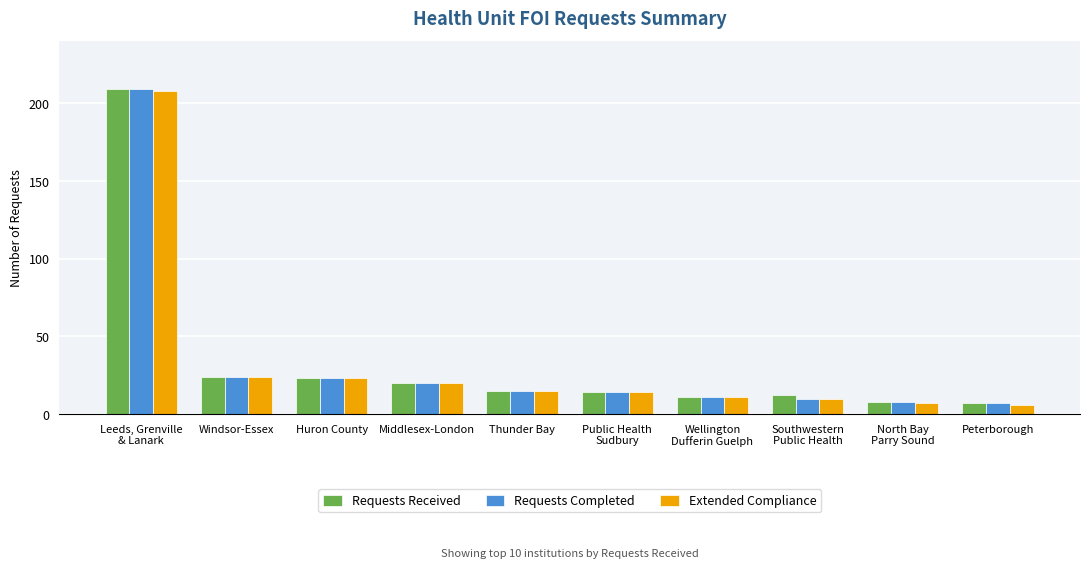

What is the label of the 10th bar from the right?

Leeds, Grenville
& Lanark